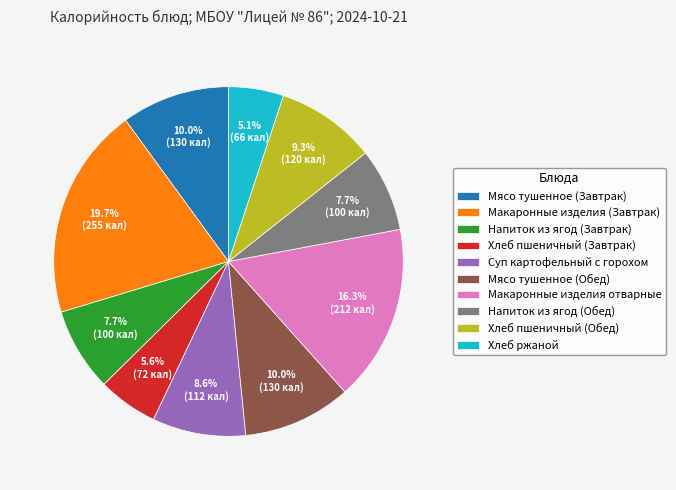

How many slices are in this pie chart?

10